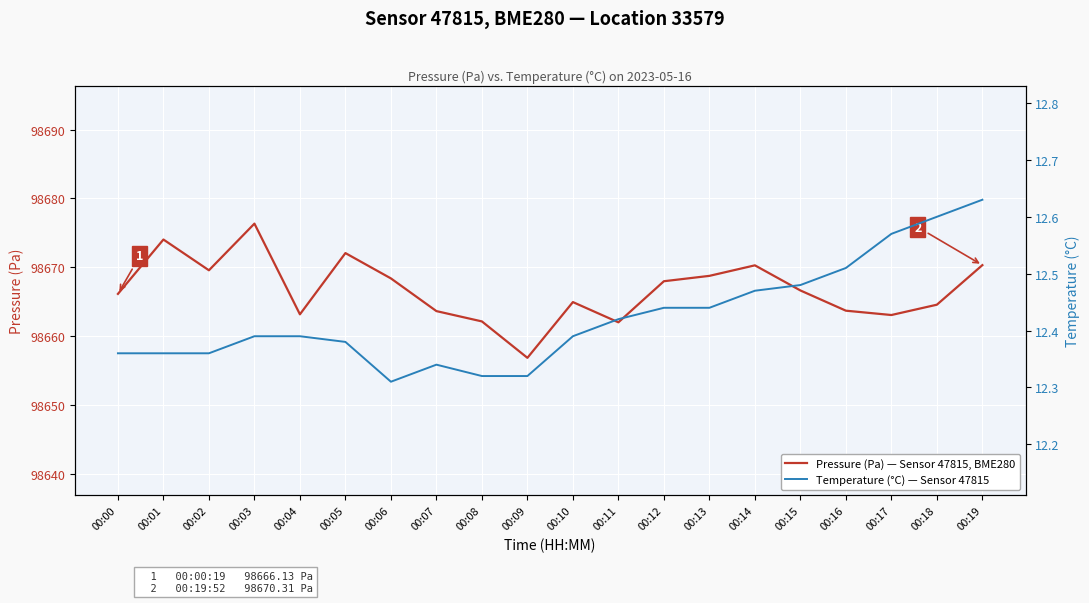

Reading right to left, extract all data points from this chart.

Pressure (Pa) — Sensor 47815, BME280: 00:19=98670.3	00:18=98664.6	00:17=98663.1	00:16=98663.7	00:15=98666.6	00:14=98670.3	00:13=98668.8	00:12=98668.0	00:11=98662.0	00:10=98664.9	00:09=98656.8	00:08=98662.1	00:07=98663.6	00:06=98668.4	00:05=98672.1	00:04=98663.2	00:03=98676.3	00:02=98669.6	00:01=98674.0	00:00=98666.1
Temperature (°C) — Sensor 47815: 00:19=12.6	00:18=12.6	00:17=12.6	00:16=12.5	00:15=12.5	00:14=12.5	00:13=12.4	00:12=12.4	00:11=12.4	00:10=12.4	00:09=12.3	00:08=12.3	00:07=12.3	00:06=12.3	00:05=12.4	00:04=12.4	00:03=12.4	00:02=12.4	00:01=12.4	00:00=12.4